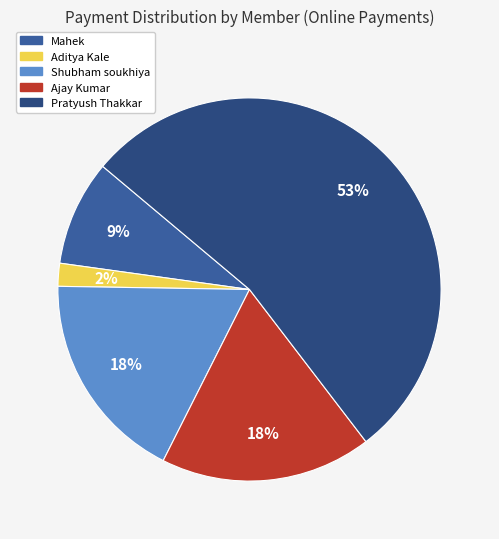

Is there any slice that represents more than half of the pie?

Yes